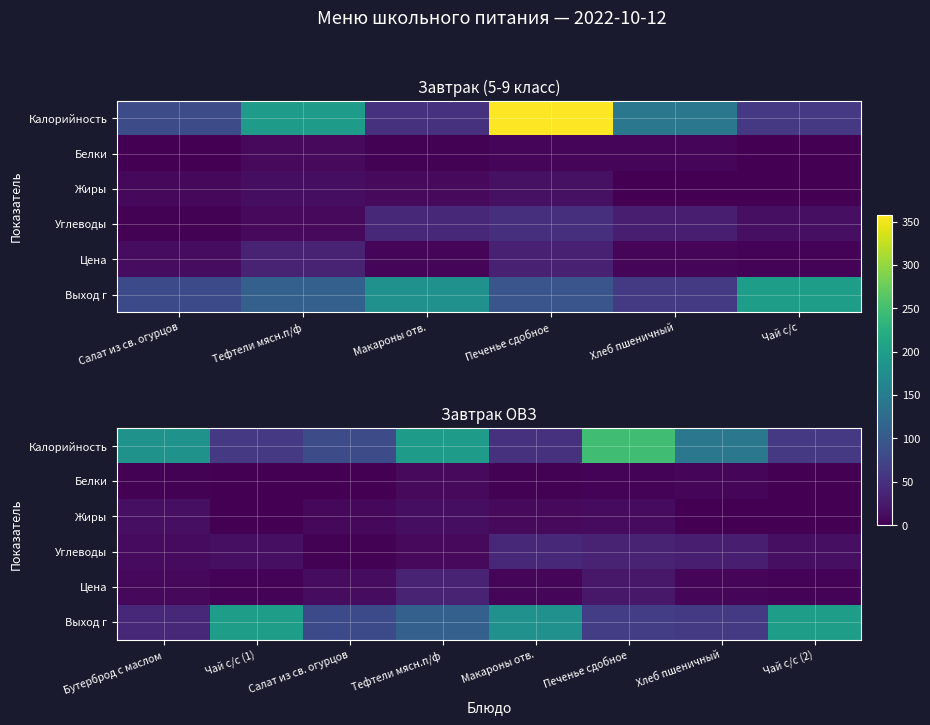

Read the Цена value at Салат из св. огурцов.

11.5